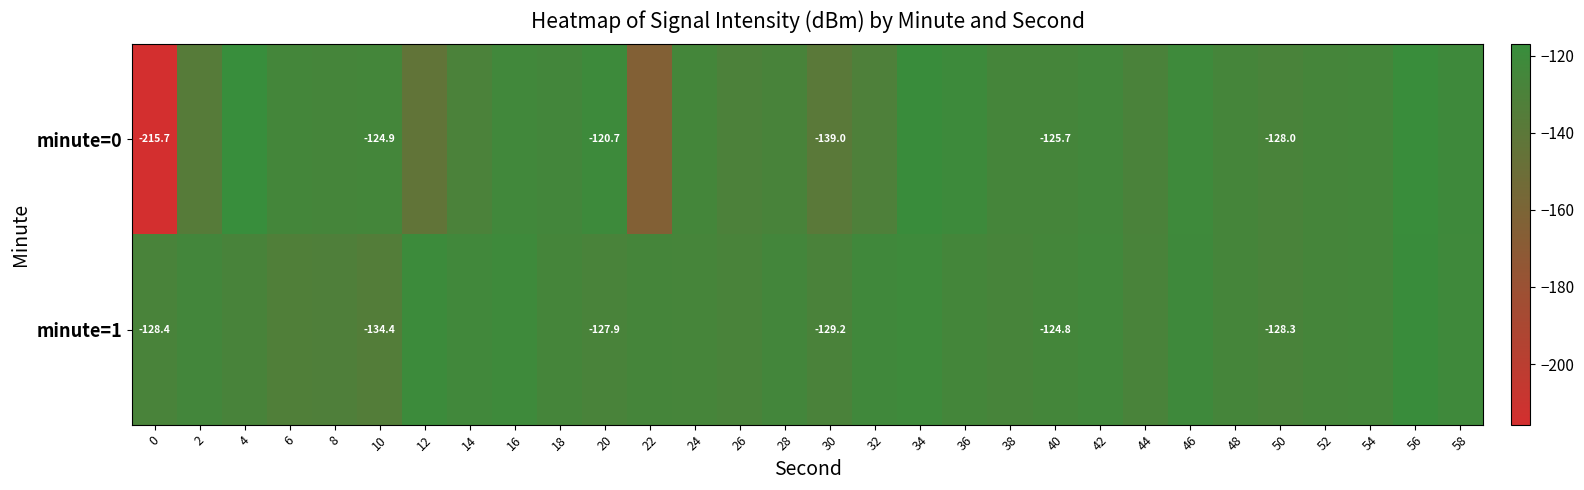

What is the approximate value of minute=1 at 52?

-126.1